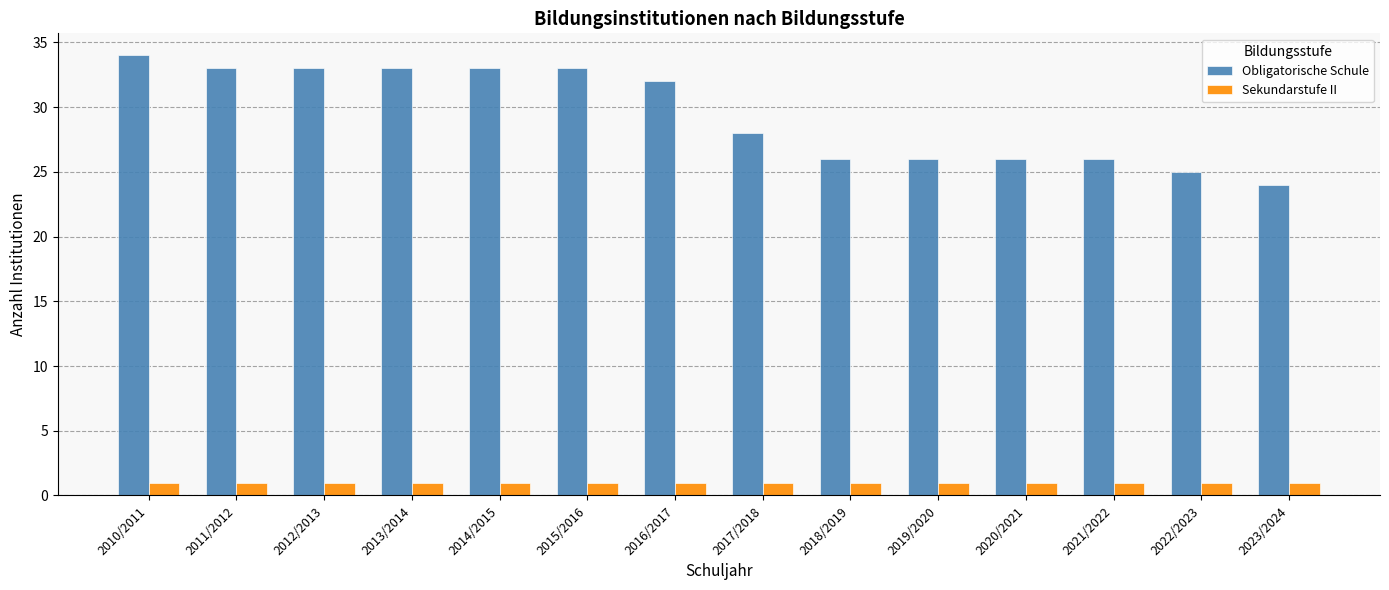

What is the highest value of the Obligatorische Schule series?

34